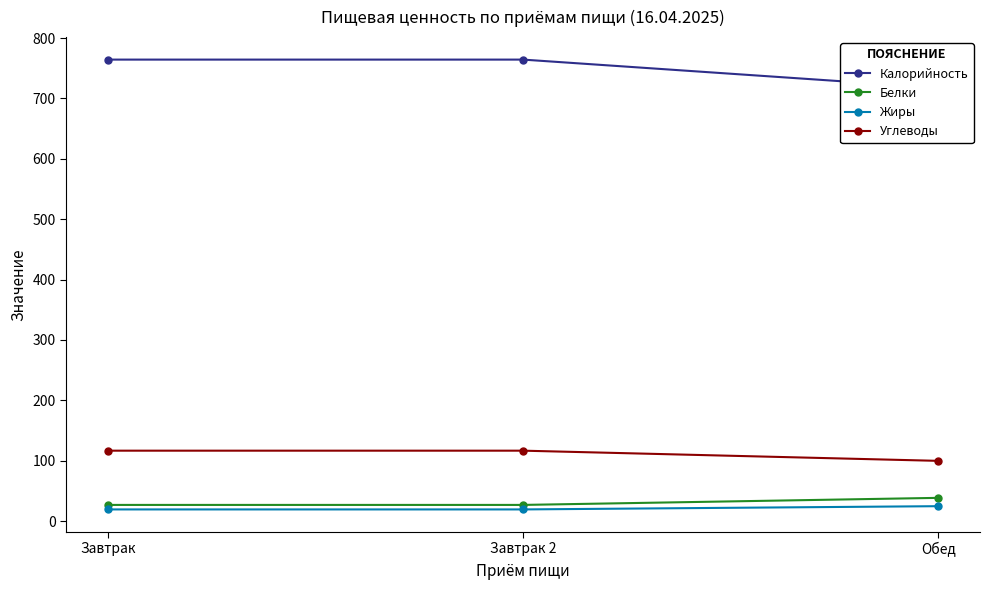

Is it true that Углеводы equals 27.9 at Завтрак 2?

False